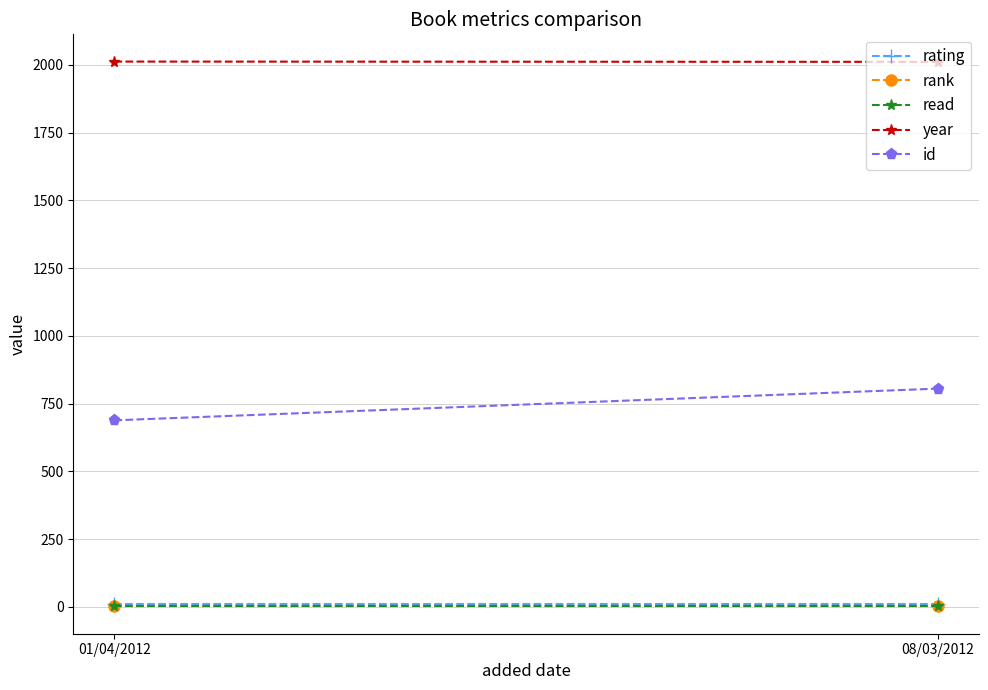

What is the average value of the rank series?

1